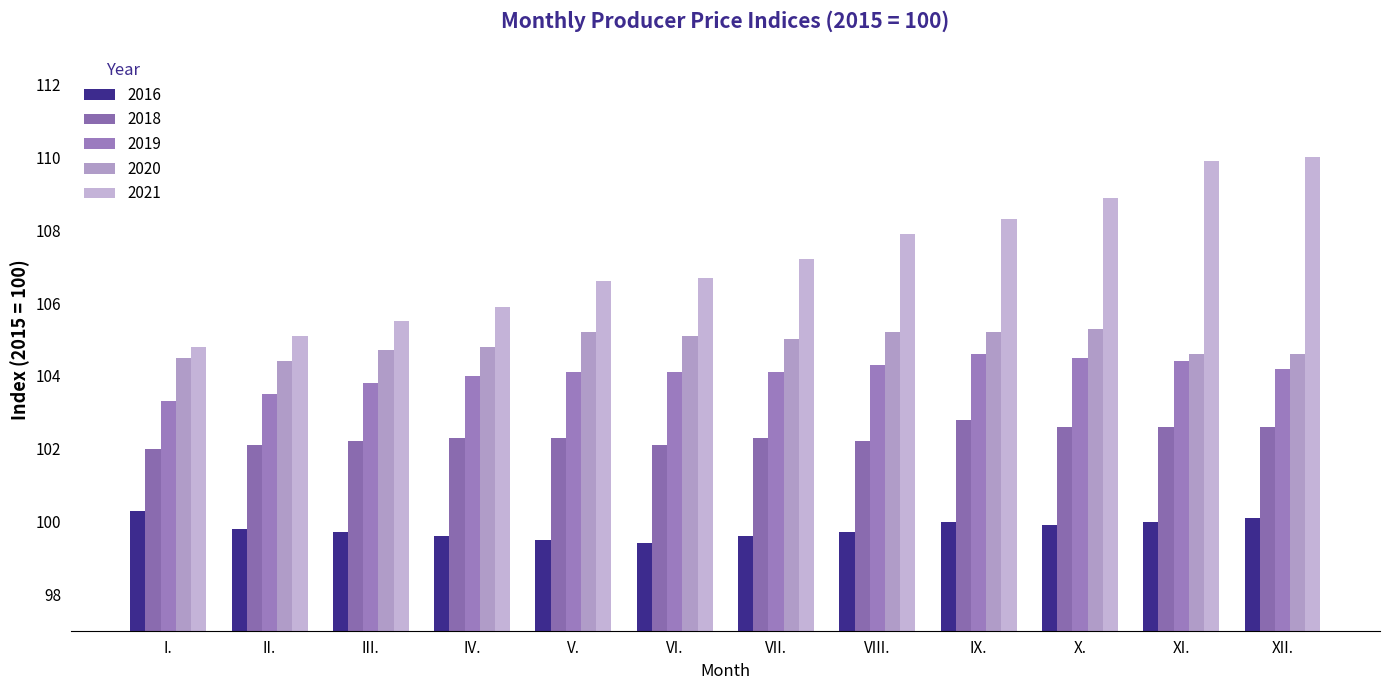

Rank the series at VI. from lowest to highest value.

2016, 2018, 2019, 2020, 2021